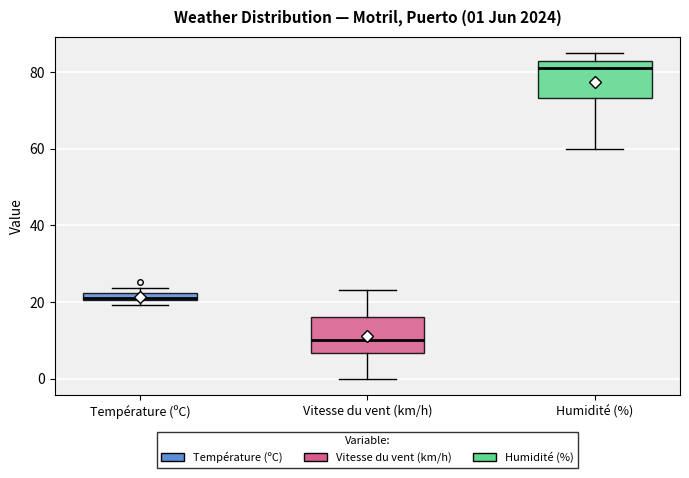

Which box has the highest median line?

Humidité (%)